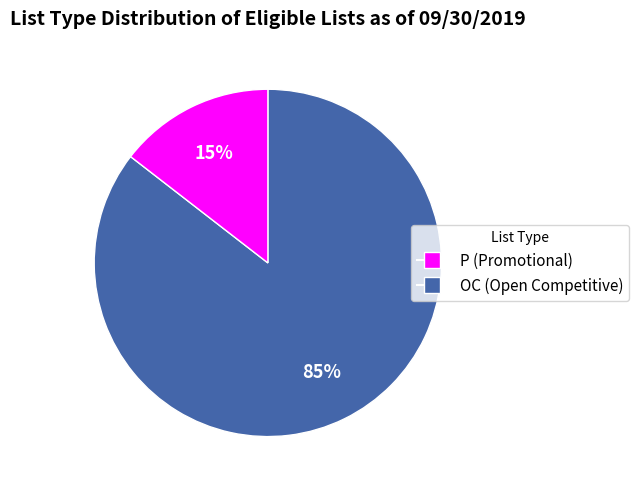

How many slices are in this pie chart?

2